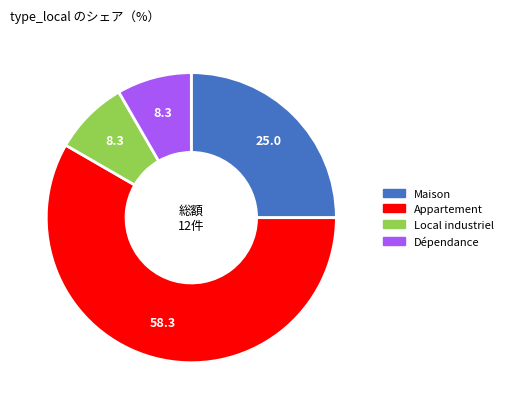

Which slice is the largest?

Appartement